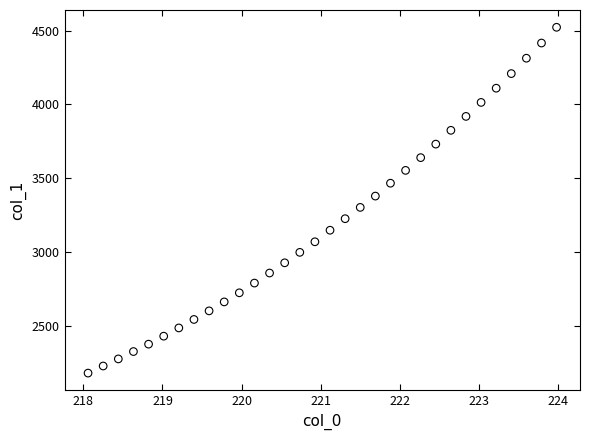

What is the range of X values (max minus min)?

5.9